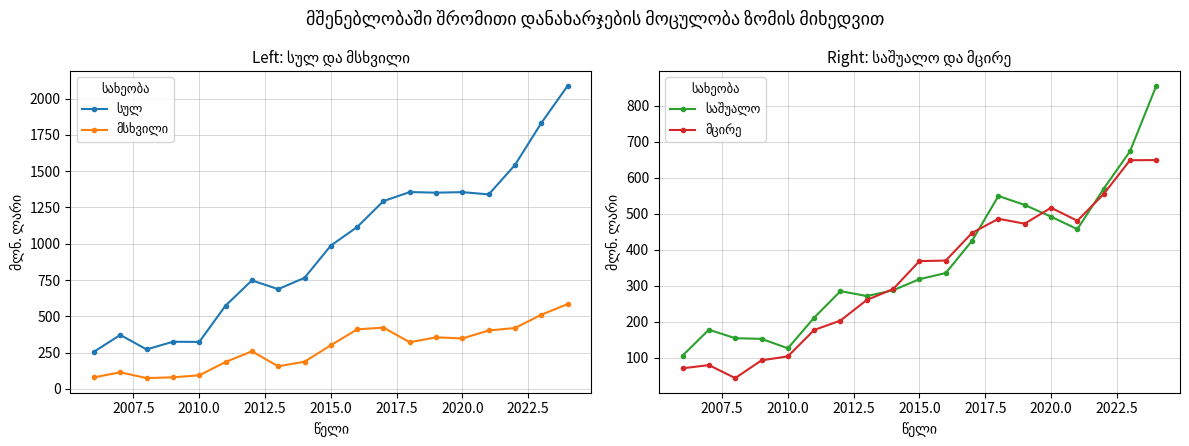

Which series has the widest spread of values?

სულ